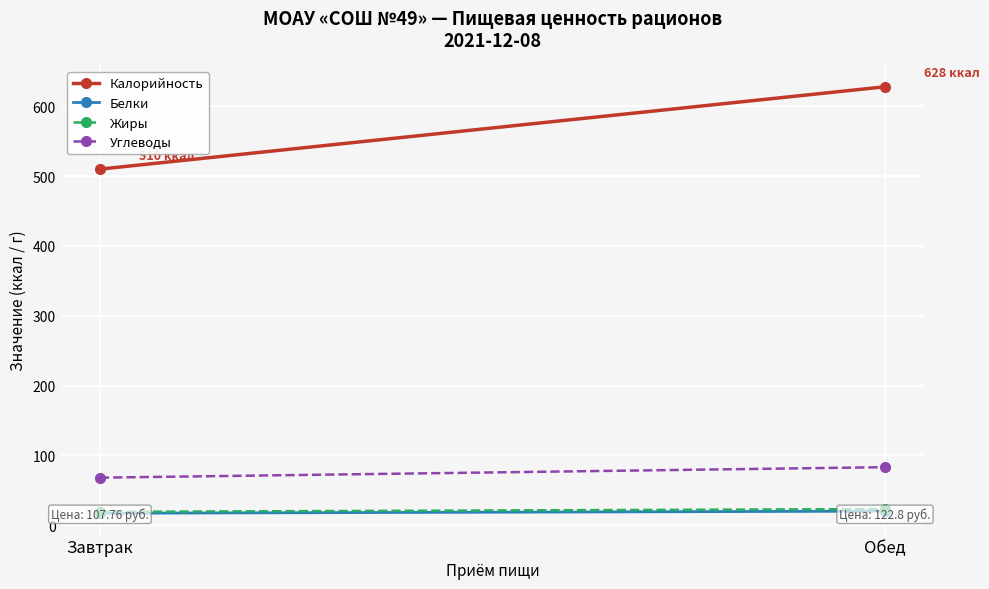

List the labels in order of Белки value, smallest first.

Завтрак, Обед